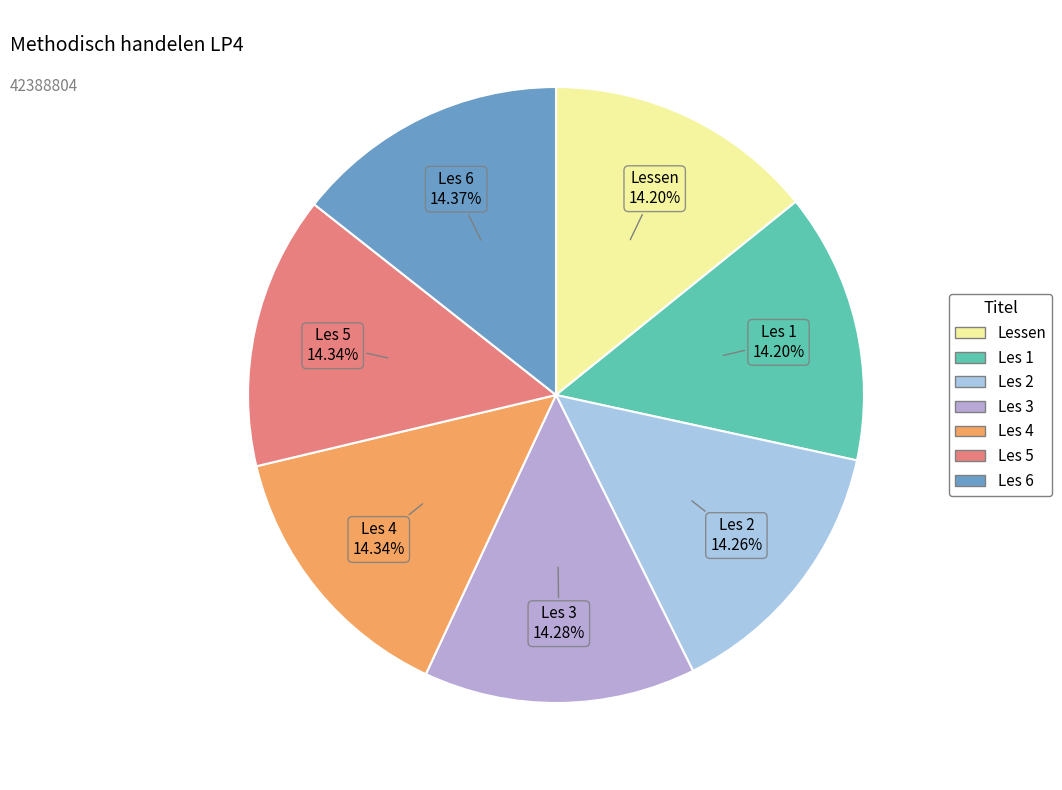

What percentage is the Les 5 slice, to the nearest percent?

14%